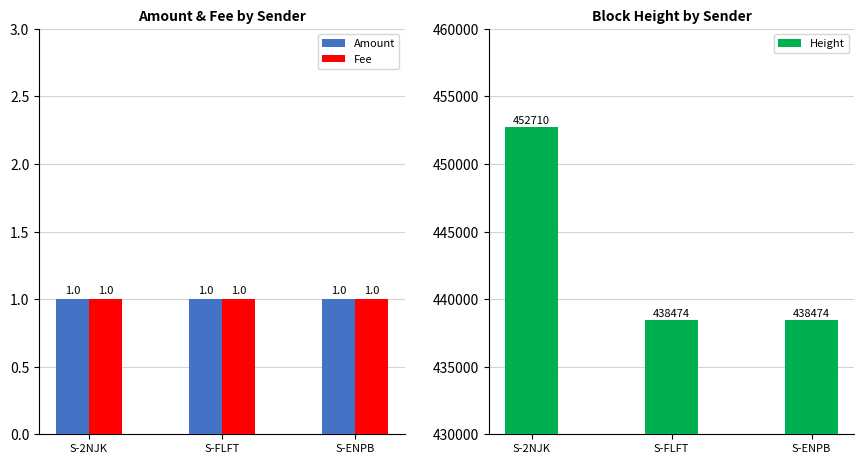

Which series has the widest spread of values?

Height